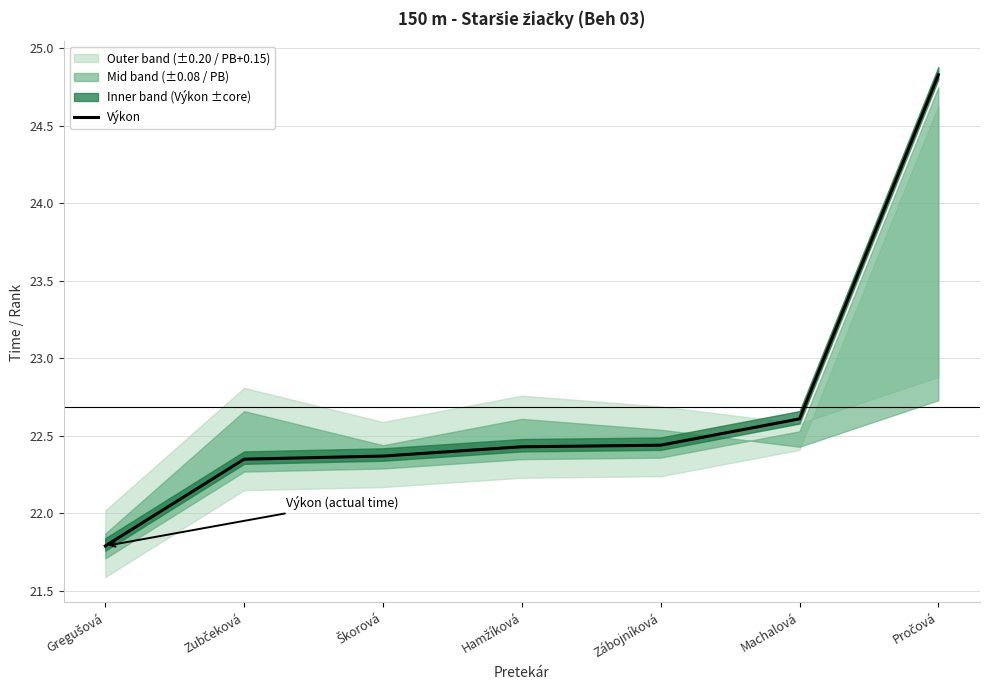

Rank the categories by value from highest to lowest.

Pročová, Machalová, Zábojníková, Hamžíková, Škorová, Zubčeková, Gregušová